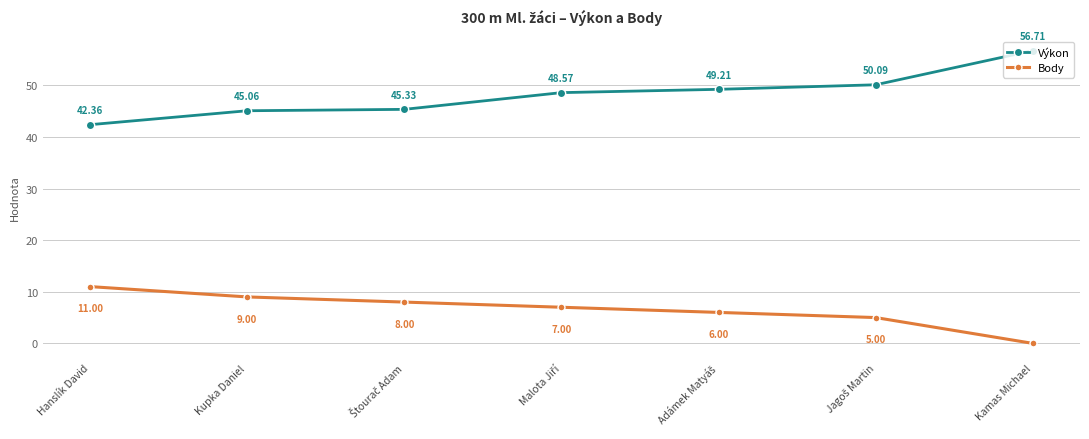

At which category is the sum across all series the highest?

Kamas Michael